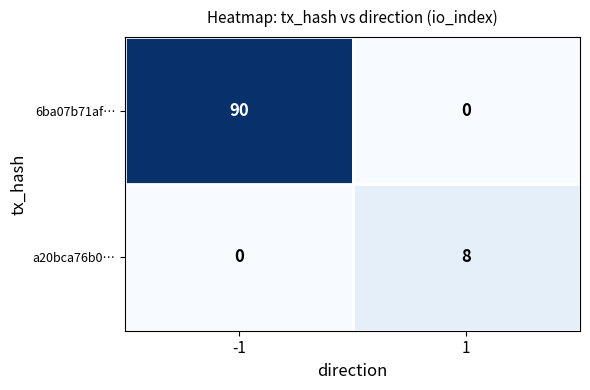

What is the average value of the a20bca76b0… series?

4